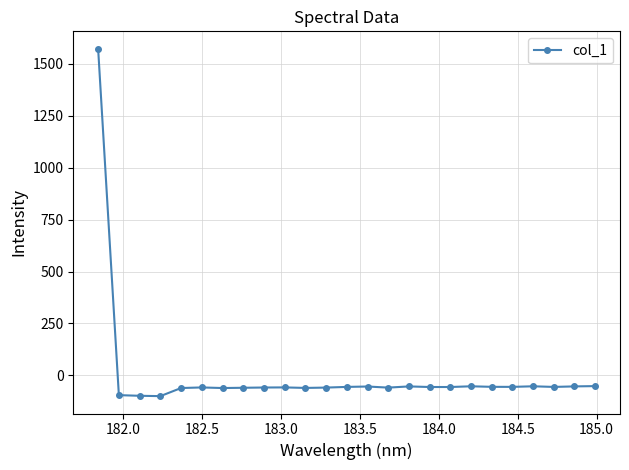

What is the greatest value displayed?

1573.2